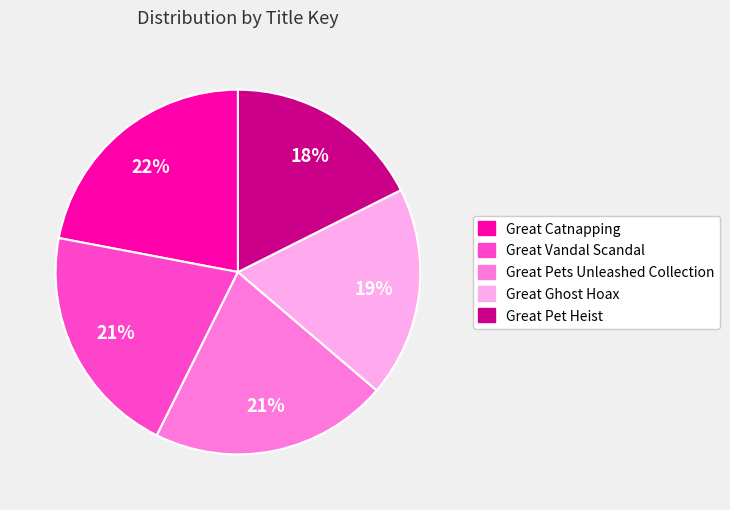

To the nearest percent, what percentage of the pie is Great Catnapping?

22%